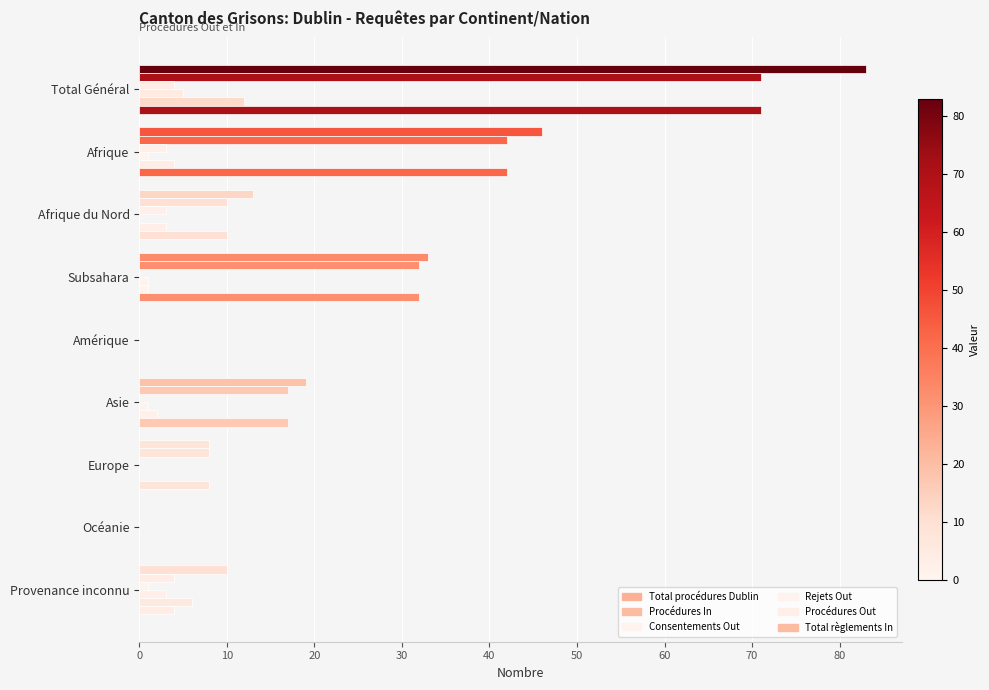

How many series are shown in this chart?

6